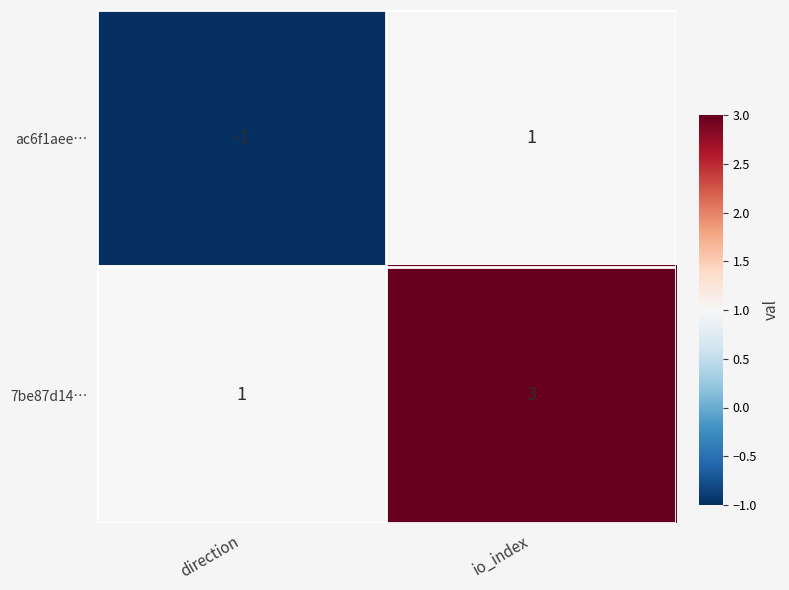

List the series in order of their overall mean, lowest first.

ac6f1aee…, 7be87d14…